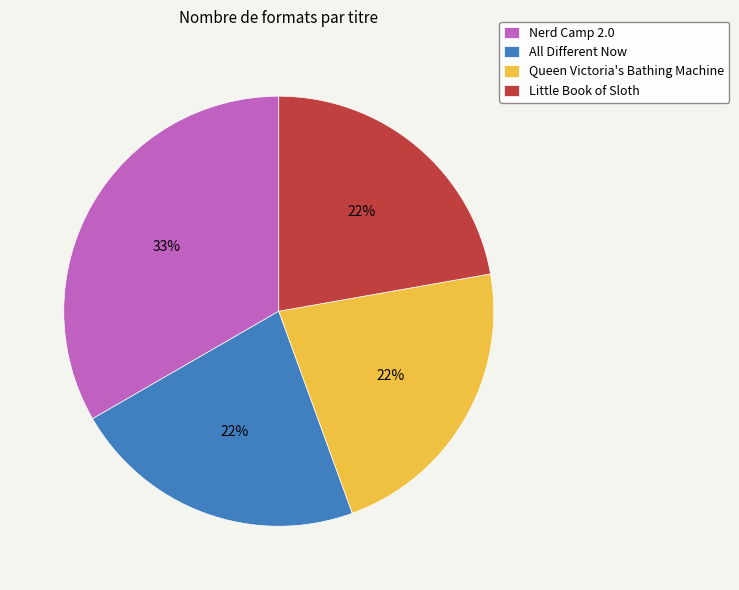

Combined, do Little Book of Sloth and All Different Now account for over 50%?

No